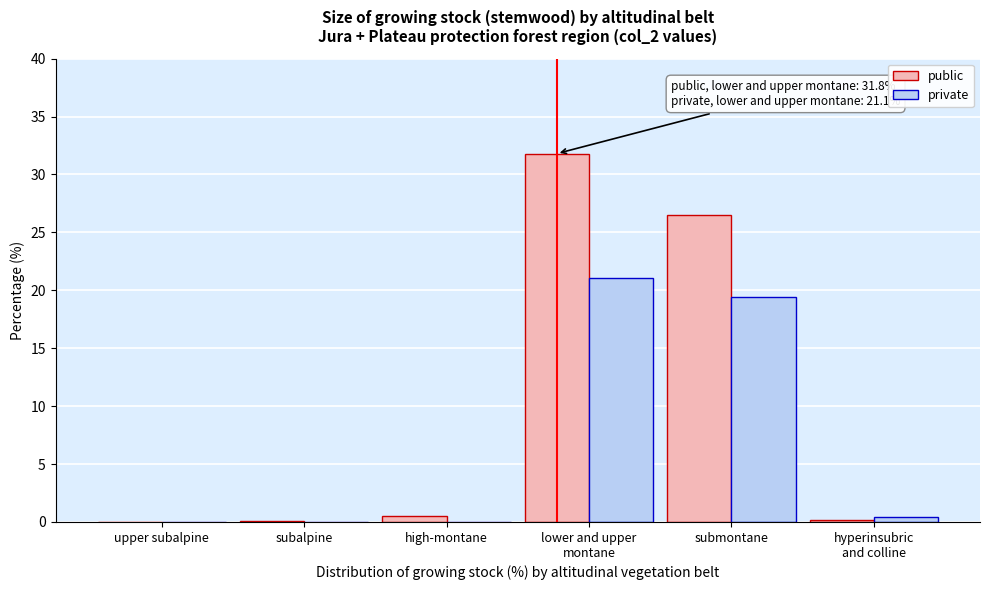

What value does the public series have at submontane?

26.5